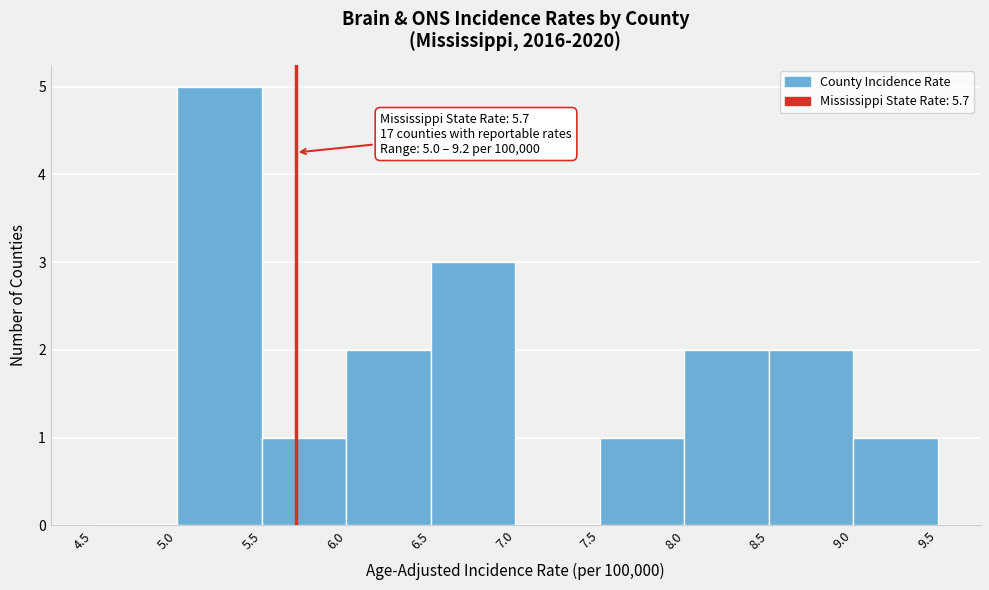

Which range on the x-axis has the tallest bar?

5.0 to 5.5